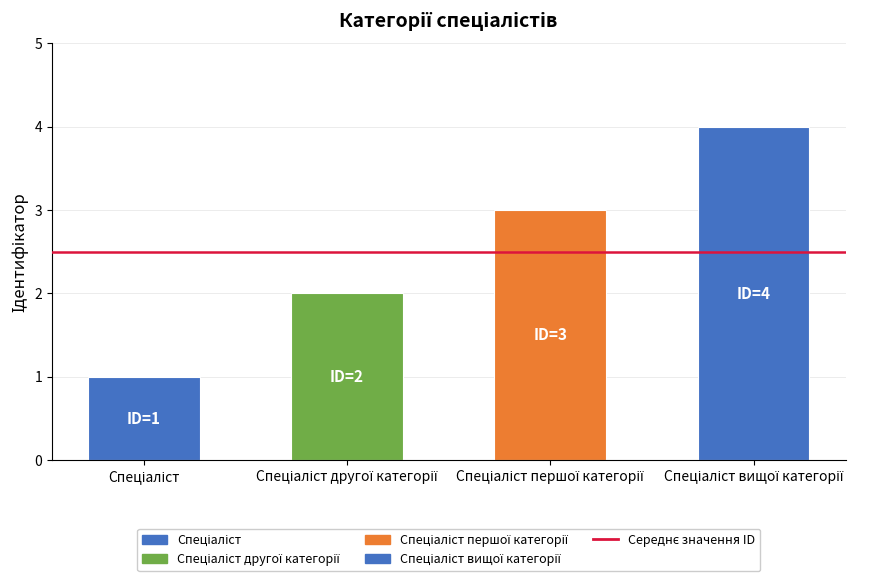

What is the greatest value displayed?

4